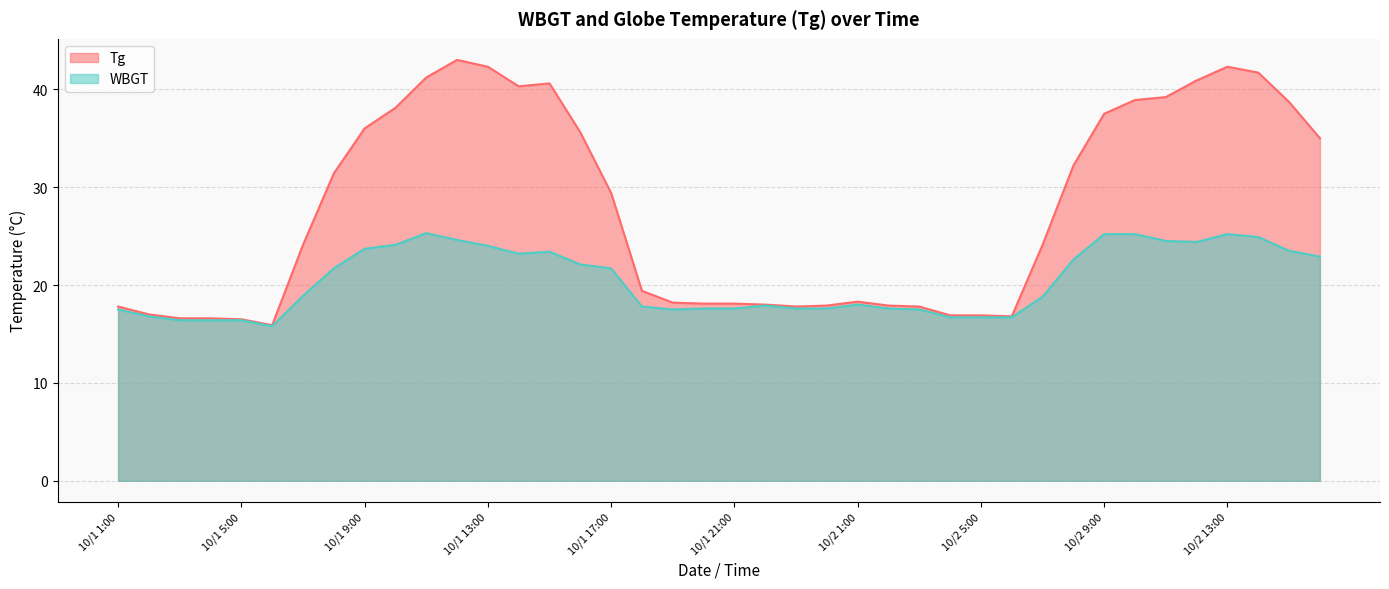

Reading left to right, what are all the values shown in this chart?

Tg: 10/1 1:00=17.8	10/1 2:00=17.0	10/1 3:00=16.6	10/1 4:00=16.6	10/1 5:00=16.5	10/1 6:00=15.9	10/1 7:00=24.1	10/1 8:00=31.4	10/1 9:00=36.0	10/1 10:00=38.1	10/1 11:00=41.2	10/1 12:00=43.0	10/1 13:00=42.3	10/1 14:00=40.3	10/1 15:00=40.6	10/1 16:00=35.6	10/1 17:00=29.4	10/1 18:00=19.4	10/1 19:00=18.2	10/1 20:00=18.1	10/1 21:00=18.1	10/1 22:00=18.0	10/1 23:00=17.8	10/1 24:00=17.9	10/2 1:00=18.3	10/2 2:00=17.9	10/2 3:00=17.8	10/2 4:00=16.9	10/2 5:00=16.9	10/2 6:00=16.8	10/2 7:00=24.1	10/2 8:00=32.2	10/2 9:00=37.5	10/2 10:00=38.9	10/2 11:00=39.2	10/2 12:00=40.9	10/2 13:00=42.3	10/2 14:00=41.7	10/2 15:00=38.7	10/2 16:00=35.0
WBGT: 10/1 1:00=17.5	10/1 2:00=16.8	10/1 3:00=16.4	10/1 4:00=16.4	10/1 5:00=16.4	10/1 6:00=15.8	10/1 7:00=18.9	10/1 8:00=21.7	10/1 9:00=23.7	10/1 10:00=24.1	10/1 11:00=25.3	10/1 12:00=24.6	10/1 13:00=24.0	10/1 14:00=23.2	10/1 15:00=23.4	10/1 16:00=22.1	10/1 17:00=21.7	10/1 18:00=17.8	10/1 19:00=17.5	10/1 20:00=17.6	10/1 21:00=17.6	10/1 22:00=17.9	10/1 23:00=17.6	10/1 24:00=17.6	10/2 1:00=18.0	10/2 2:00=17.6	10/2 3:00=17.5	10/2 4:00=16.7	10/2 5:00=16.7	10/2 6:00=16.7	10/2 7:00=18.8	10/2 8:00=22.6	10/2 9:00=25.2	10/2 10:00=25.2	10/2 11:00=24.5	10/2 12:00=24.4	10/2 13:00=25.2	10/2 14:00=24.9	10/2 15:00=23.5	10/2 16:00=22.9